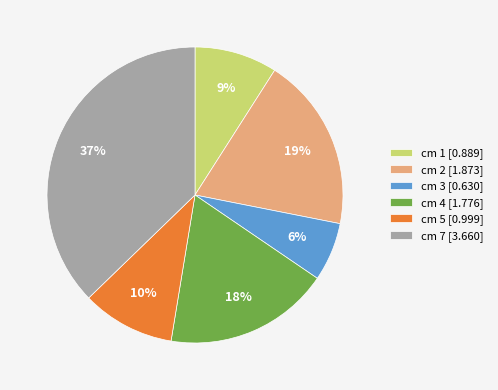

Count the number of slices in the pie.

6